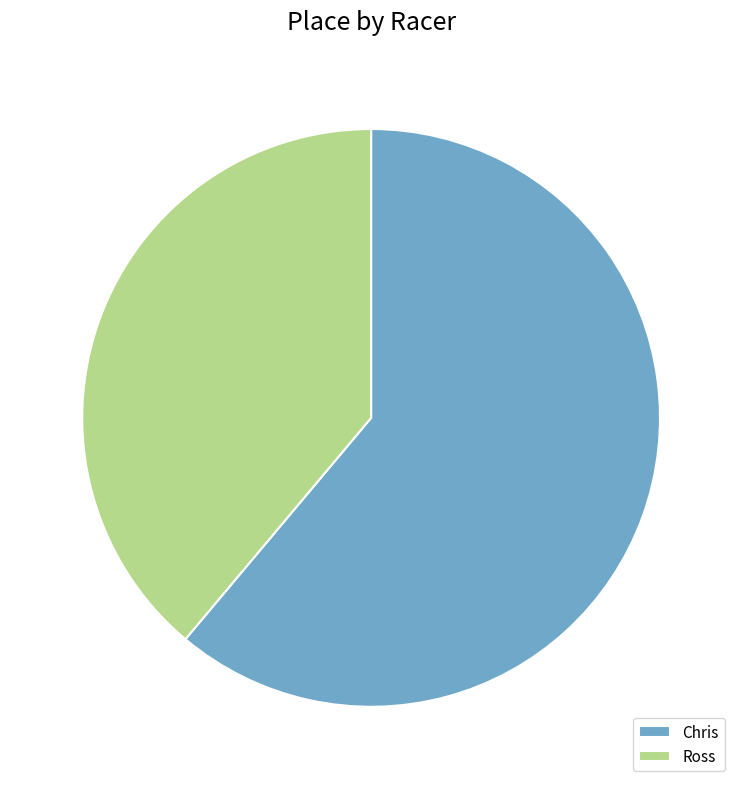

Combined, do Ross and Chris account for over 50%?

Yes